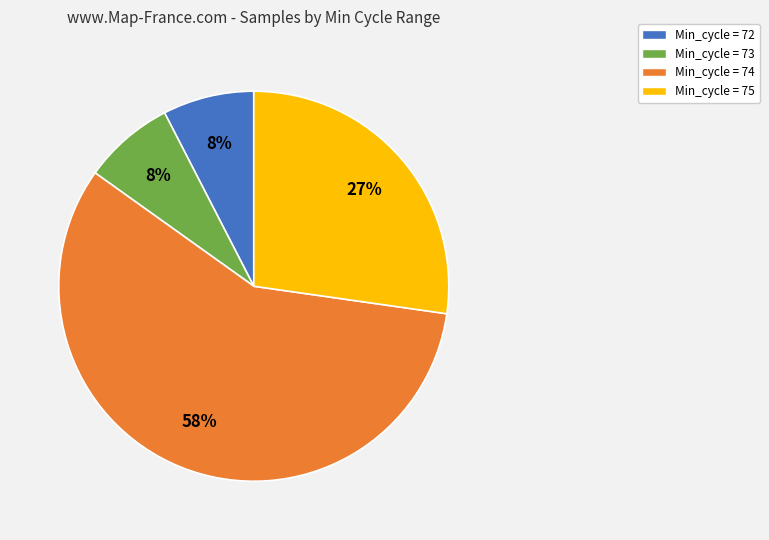

Is there a majority slice in this chart?

Yes